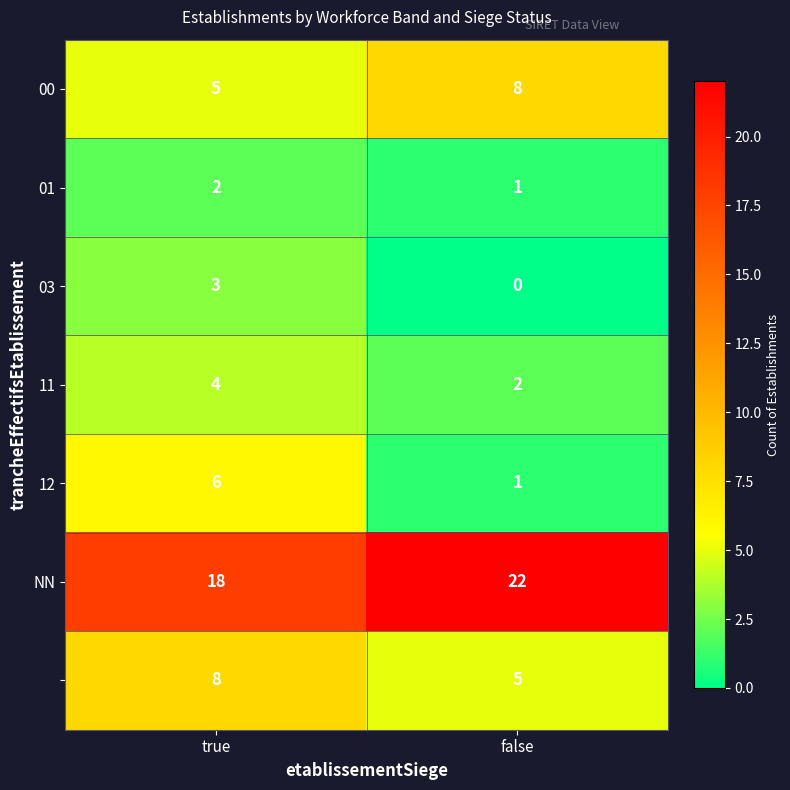

At which category is the sum across all series the highest?

true